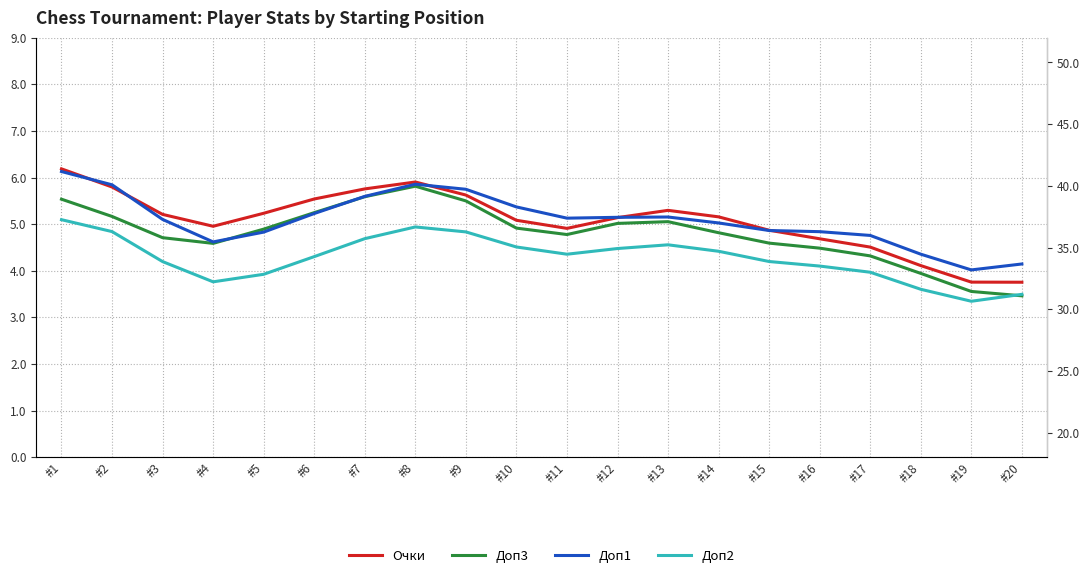

Rank the series by their maximum value, from lowest to highest.

Доп3, Очки, Доп2, Доп1